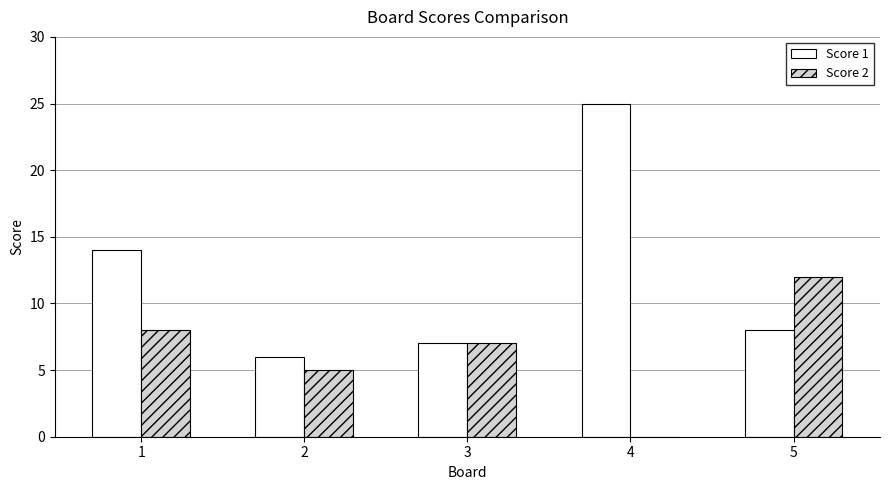

Is the value of Score 2 at 4 greater than the value of Score 1 at 3?

No